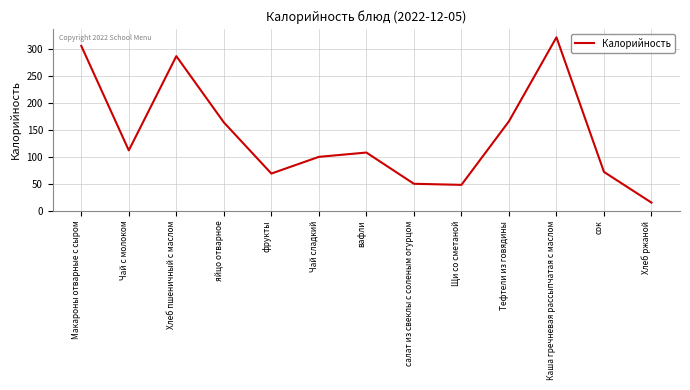

At which category does the data reach its first local valley?

Чай с молоком